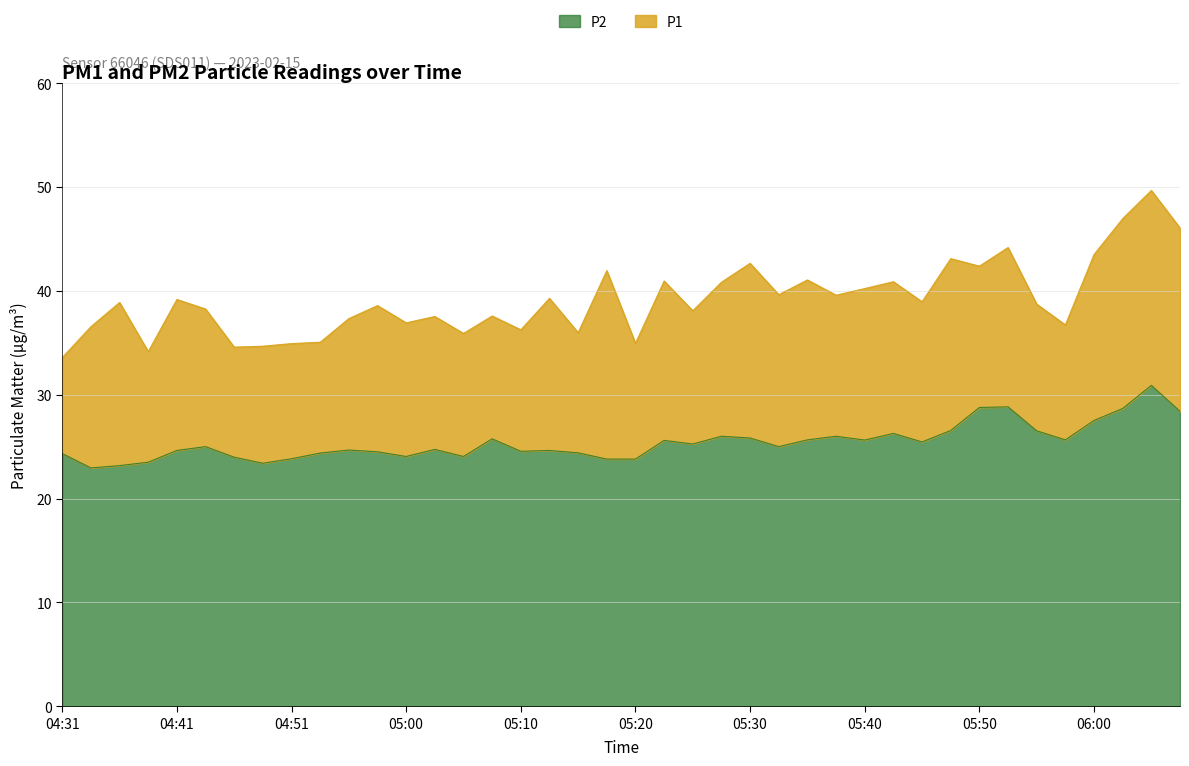

True or false: P2 and P1 intersect in this chart.

False